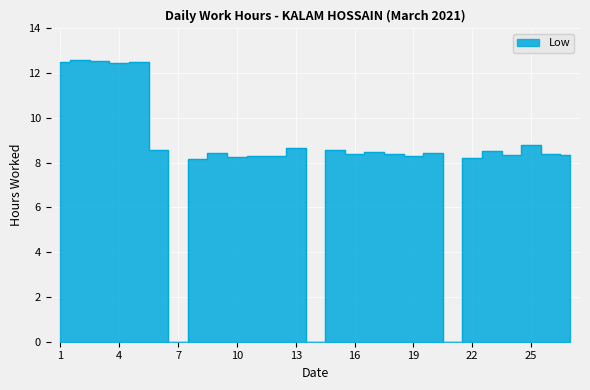

List the labels in order of value, largest first.

2, 3, 5, 1, 4, 25, 13, 15, 6, 23, 17, 9, 20, 18, 16, 26, 27, 24, 11, 12, 19, 10, 22, 8, 7, 14, 21